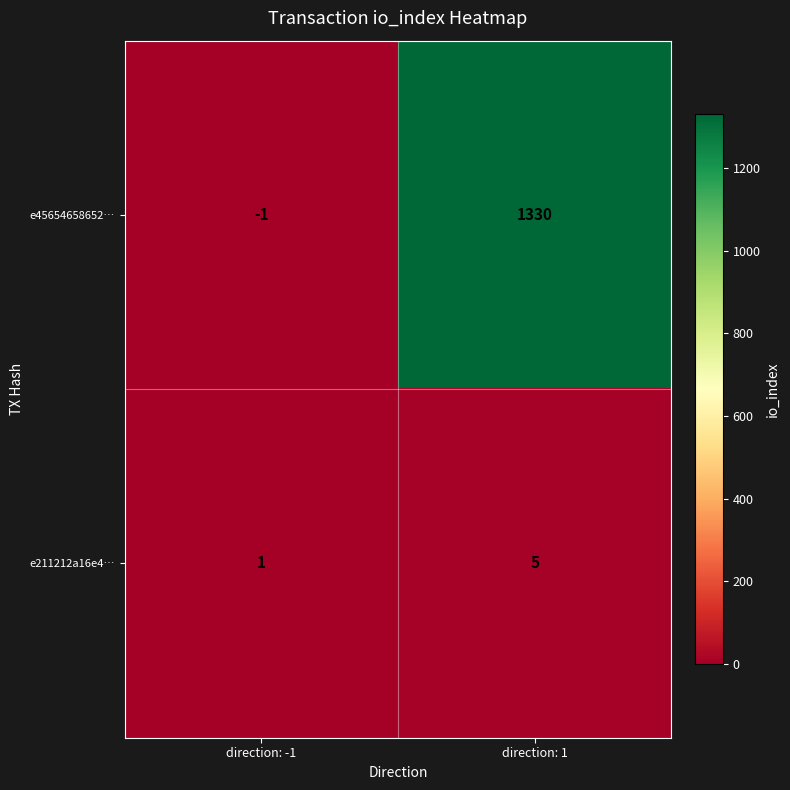

Reading left to right, list all the values displayed in this chart.

e45654658652…: -1	1330
e211212a16e4…: 1	5